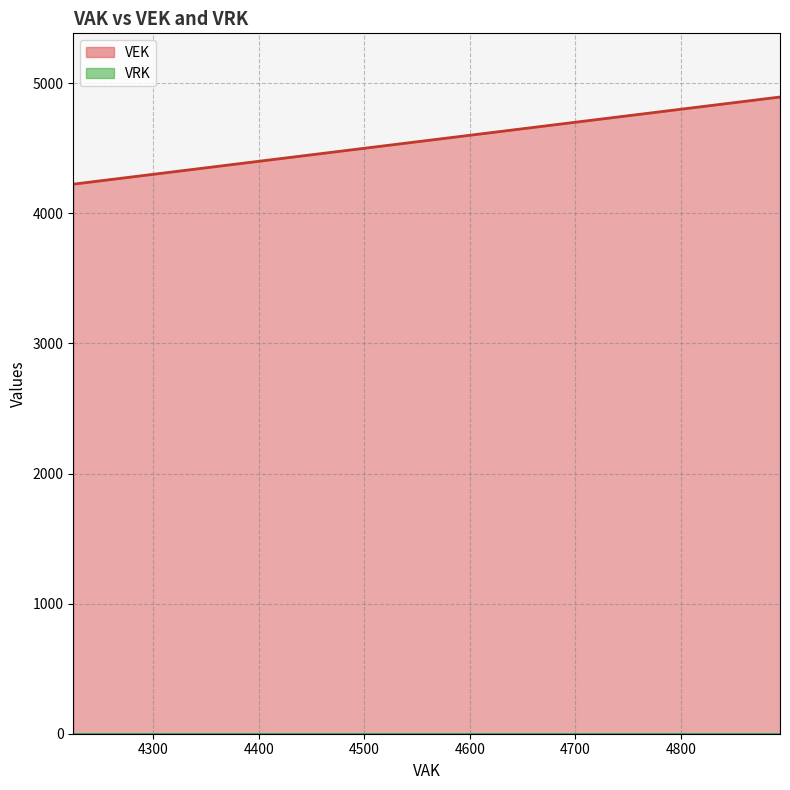

What is the greatest value displayed?

4894